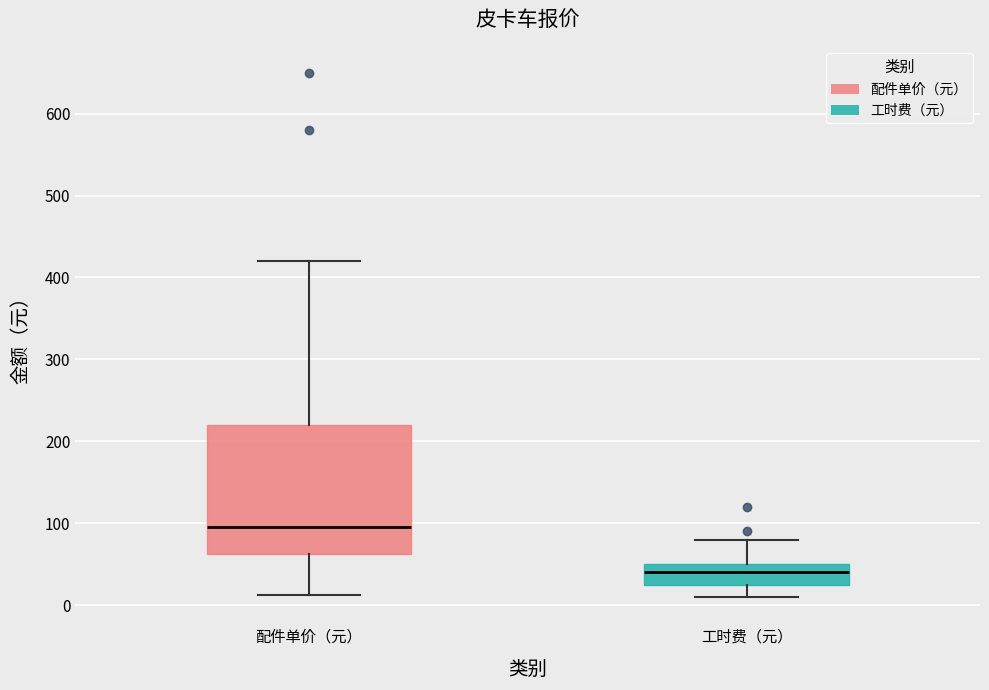

Where is the upper edge of the box for 配件单价（元） on the y-axis? The values are not printed on the chart, so give them approximately, as read against the axis.

220